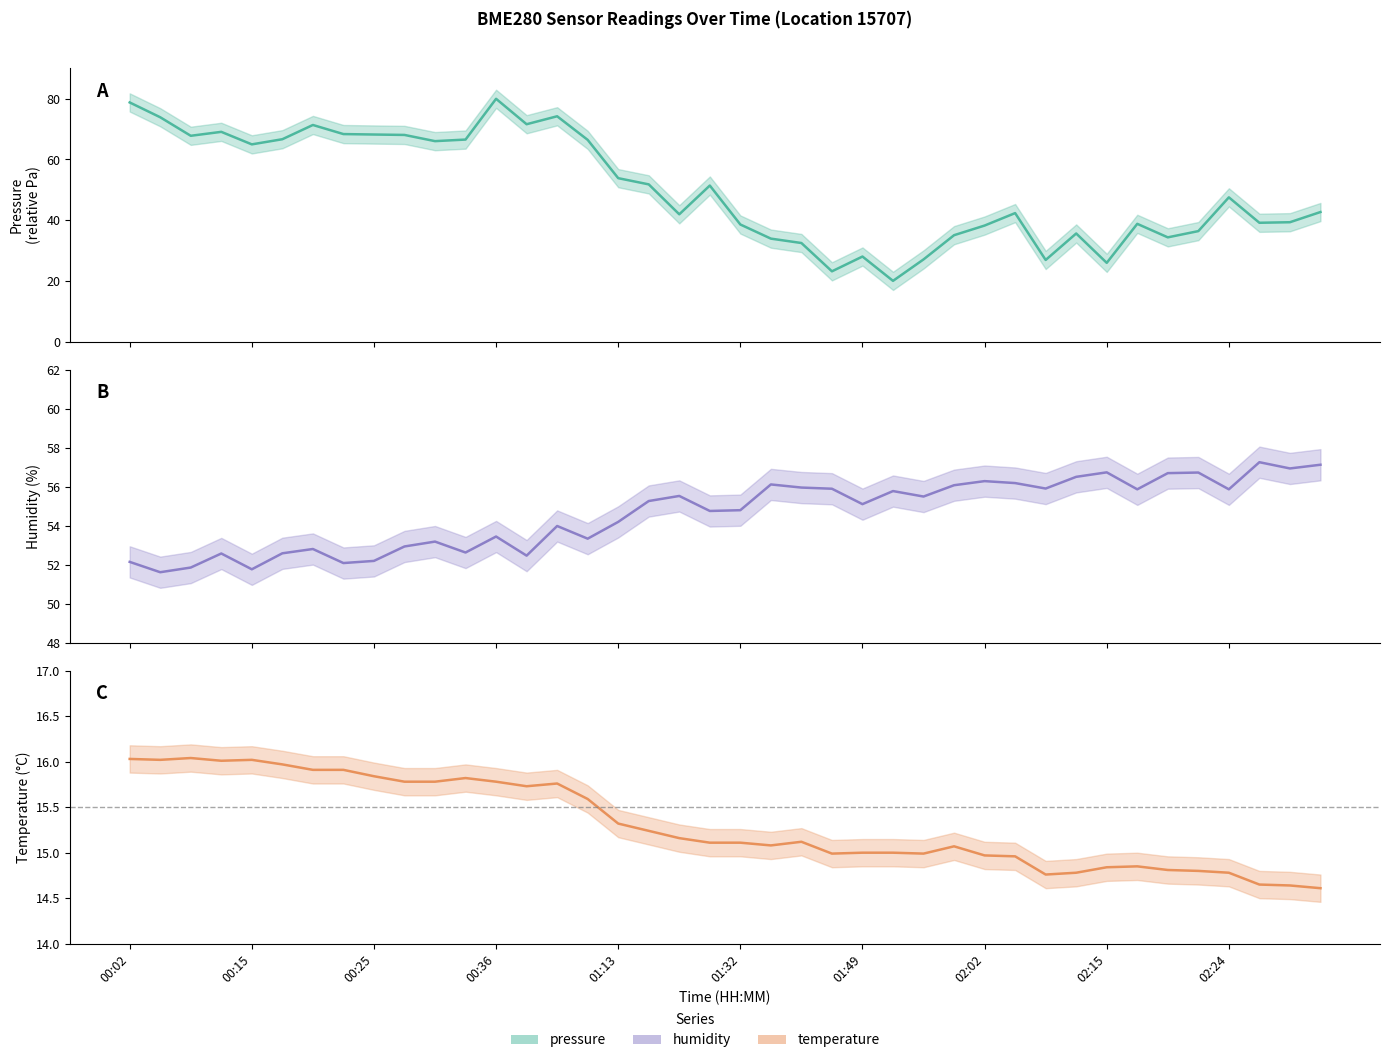

True or false: humidity has a value of 14.7 at 30.

False